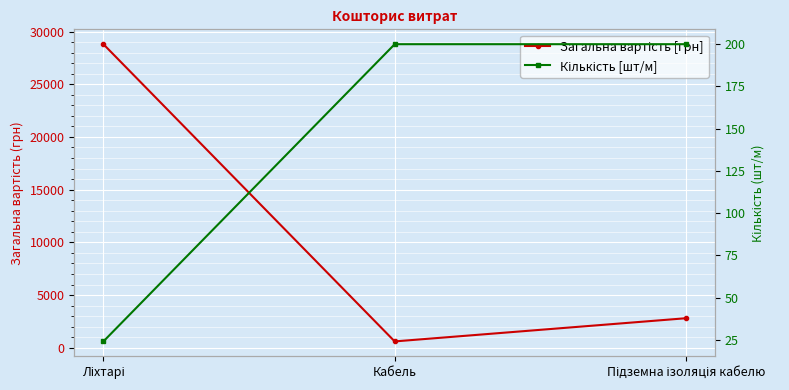

Reading left to right, extract all data points from this chart.

Загальна вартість [грн]: Ліхтарі=28800	Кабель=600	Підземна ізоляція кабелю=2800
Кількість [шт/м]: Ліхтарі=24	Кабель=200	Підземна ізоляція кабелю=200